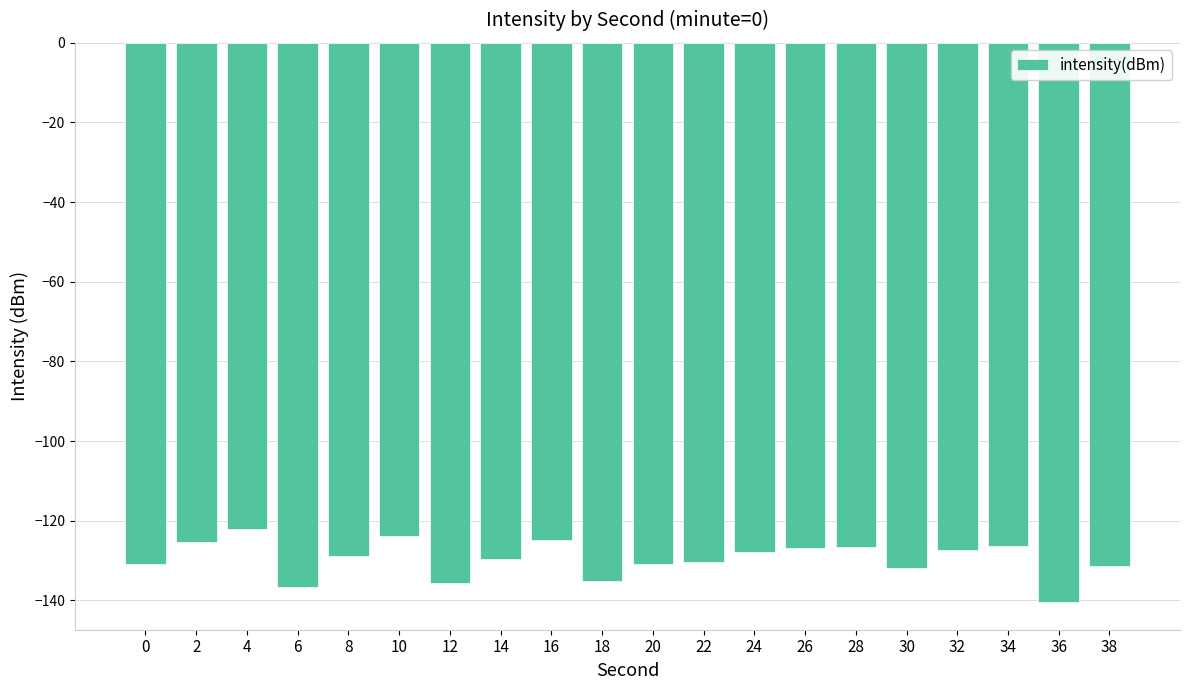

What is the smallest value displayed?

-140.3